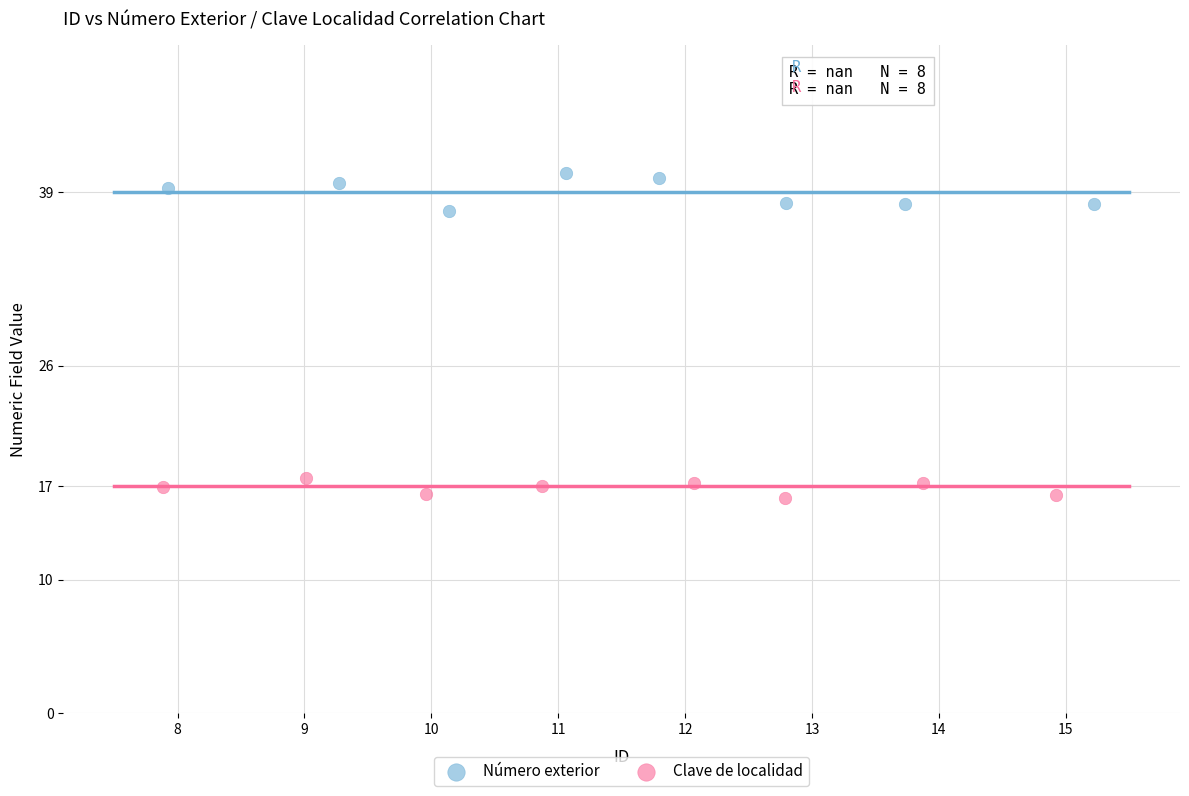

Which series contains the highest Y value?

Número exterior